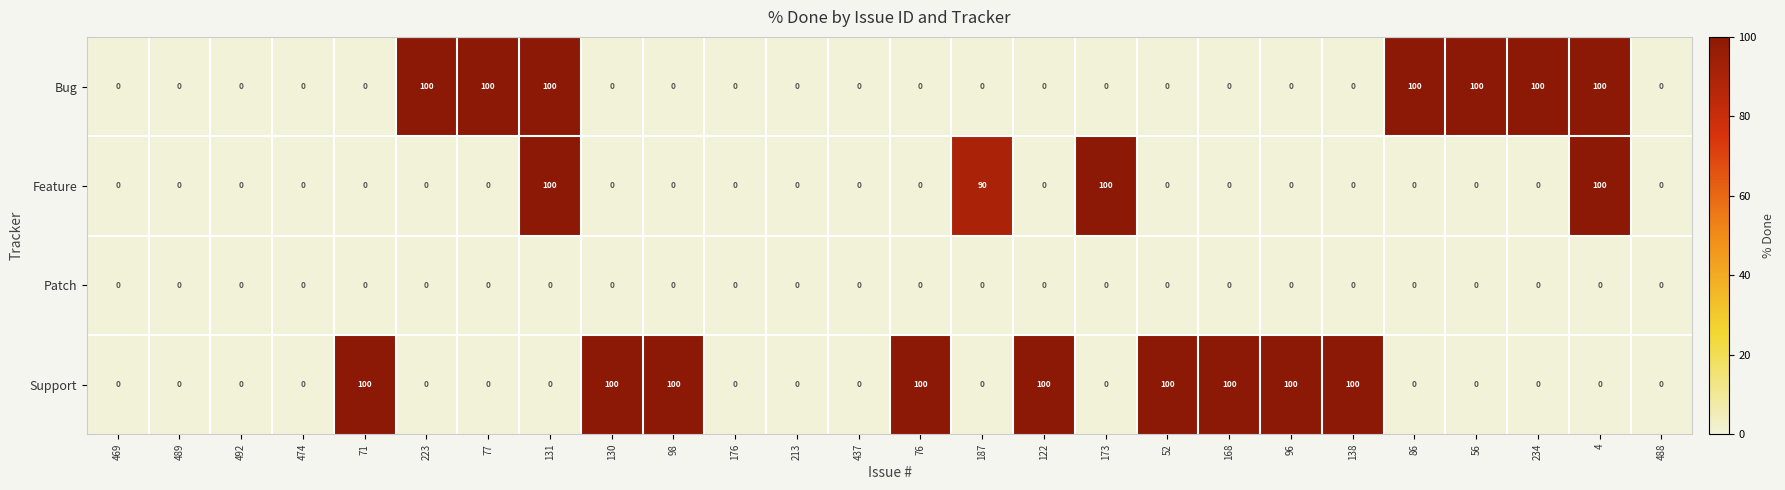

Rank the series by their average value, from lowest to highest.

Patch, Feature, Bug, Support